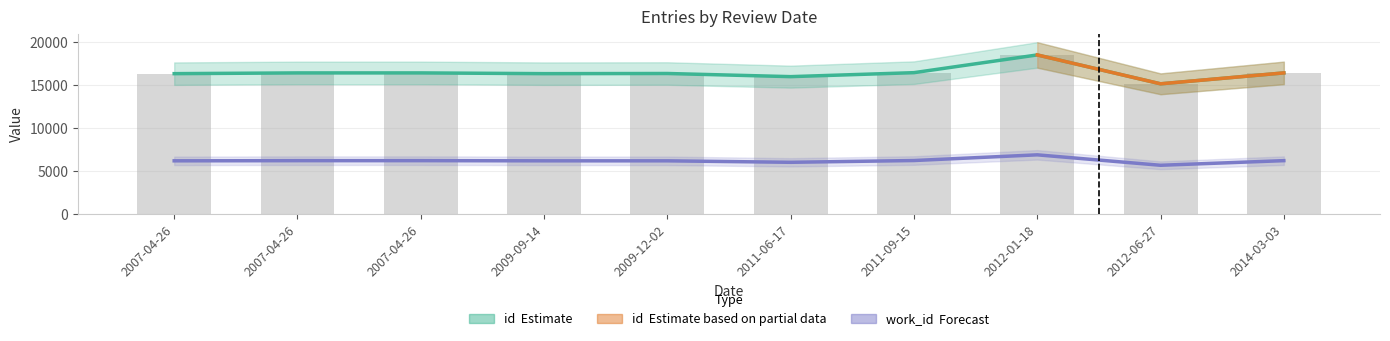

What is the value of the work_id bar at the 9th from the left?

5647